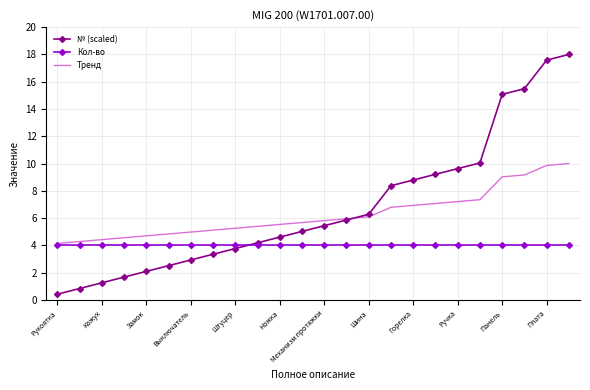

Which series has the widest spread of values?

№ (scaled)